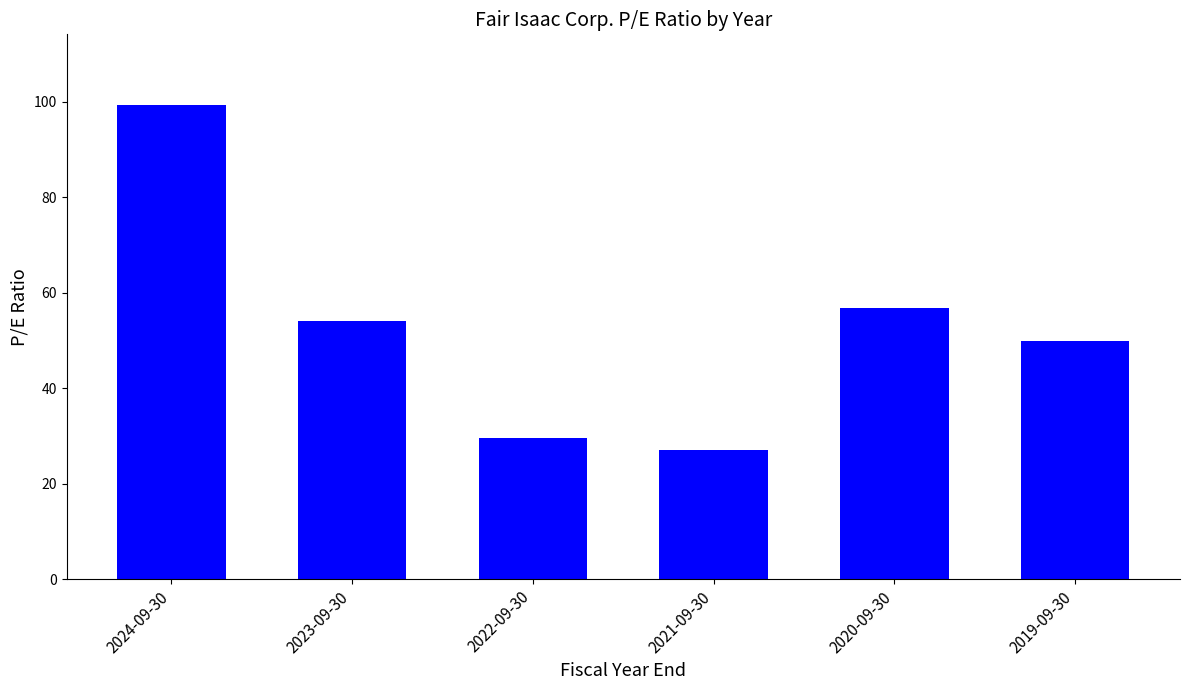

The chart shows a value of 50.0 at 2019-09-30. True or false?

True